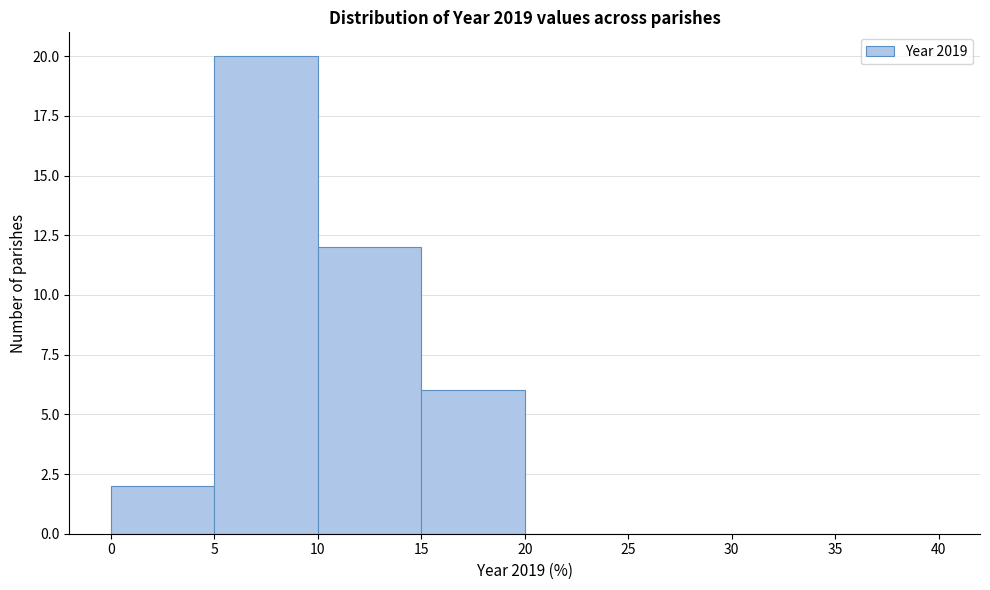

How tall is the bar that spans 0 to 5 on the x-axis? The values are not printed on the chart, so give them approximately, as read against the axis.

2